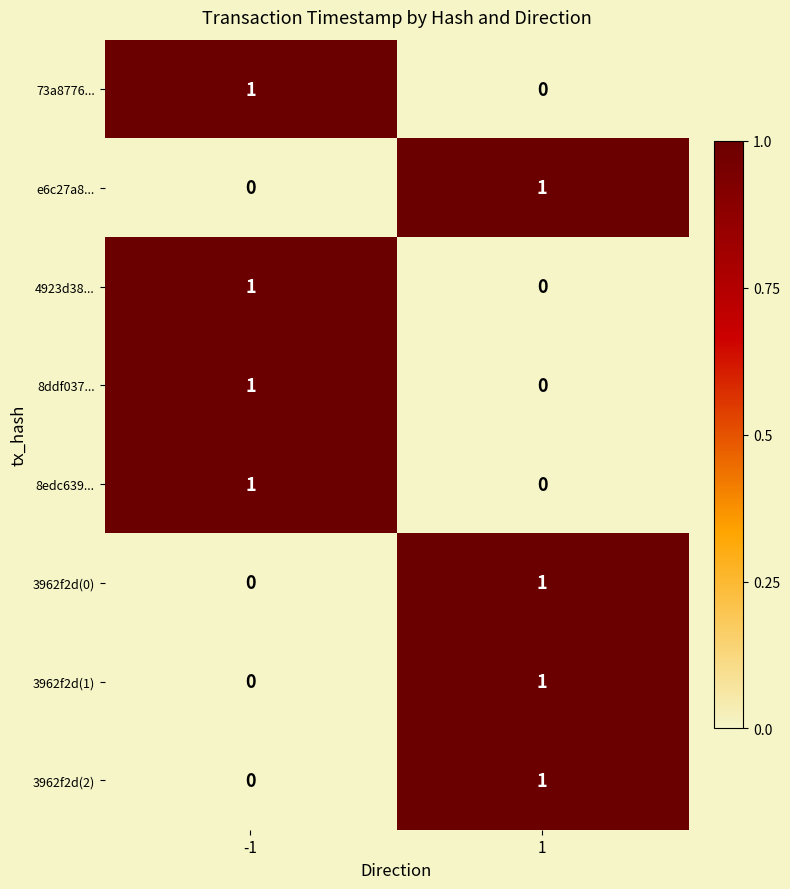

Reading left to right, extract all data points from this chart.

73a8776...: -1=1	1=0
e6c27a8...: -1=0	1=1
4923d38...: -1=1	1=0
8ddf037...: -1=1	1=0
8edc639...: -1=1	1=0
3962f2d(0): -1=0	1=1
3962f2d(1): -1=0	1=1
3962f2d(2): -1=0	1=1